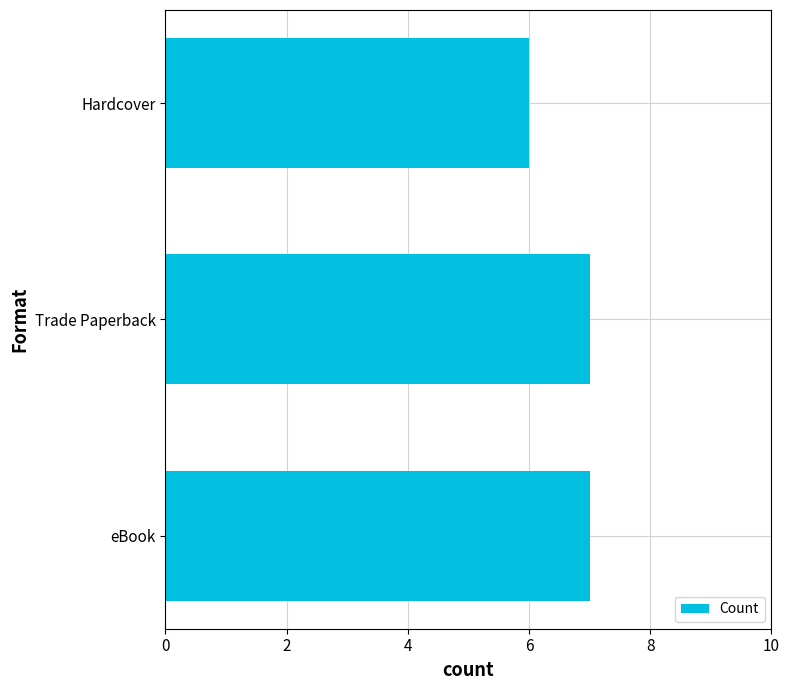

What is the minimum value shown in the chart?

6